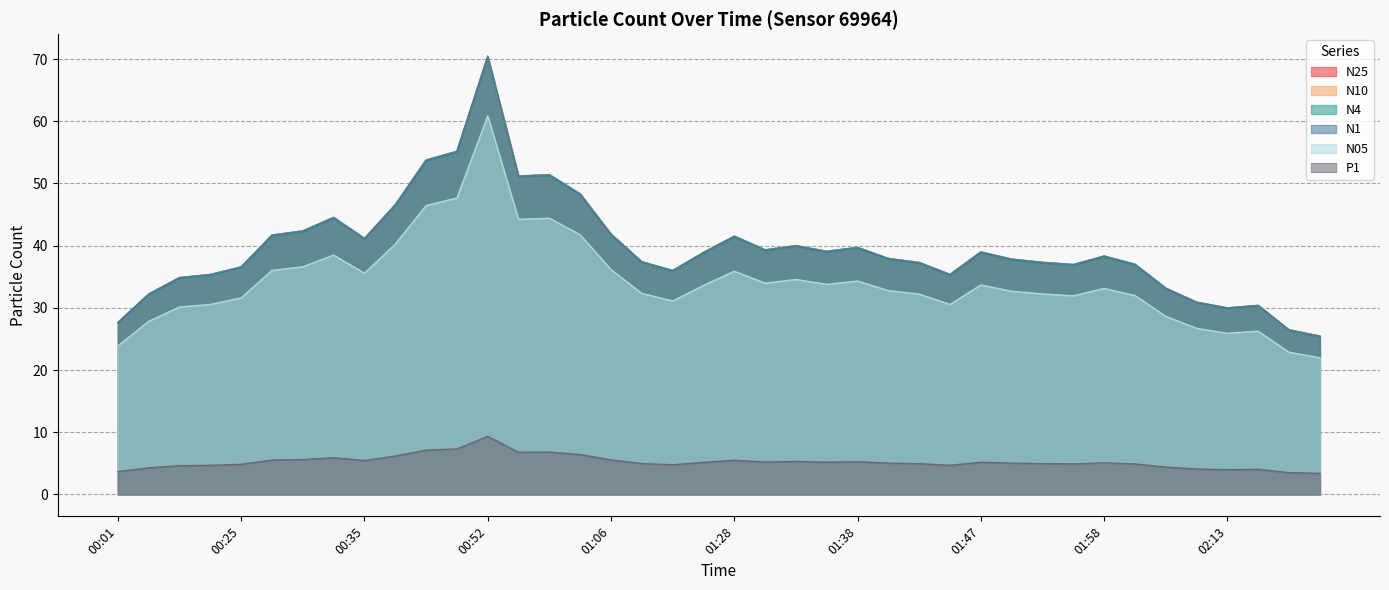

At which category is the sum across all series the highest?

00:52